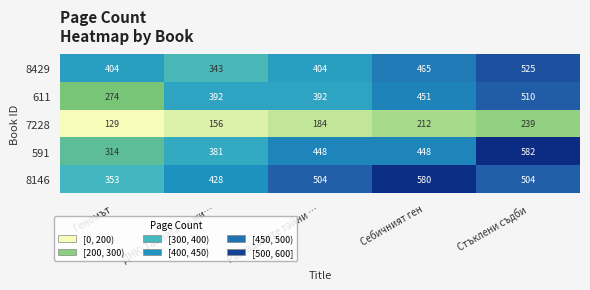

Reading left to right, transcribe all the data shown in this chart.

8429: Геномът=404	ДНК: Тайната на жи…=343	Разгаданите тайни …=404	Себичният ген=465	Стъклени съдби=525
611: Геномът=274	ДНК: Тайната на жи…=392	Разгаданите тайни …=392	Себичният ген=451	Стъклени съдби=510
7228: Геномът=129	ДНК: Тайната на жи…=156	Разгаданите тайни …=184	Себичният ген=212	Стъклени съдби=239
591: Геномът=314	ДНК: Тайната на жи…=381	Разгаданите тайни …=448	Себичният ген=448	Стъклени съдби=582
8146: Геномът=353	ДНК: Тайната на жи…=428	Разгаданите тайни …=504	Себичният ген=580	Стъклени съдби=504